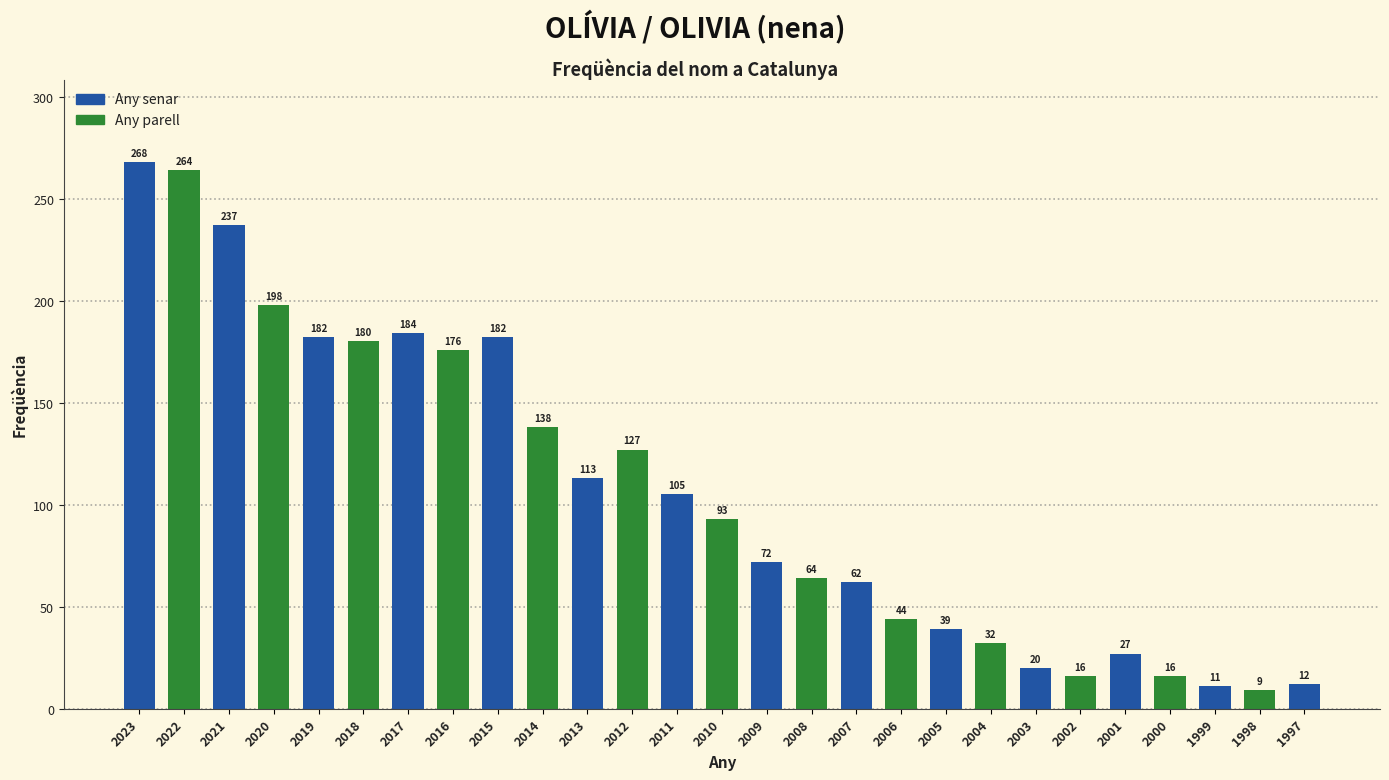

What is the value of the 27th bar from the left?

12